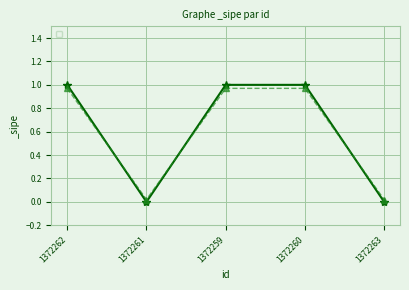

At which category does the chart reach its minimum across all series?

1372261